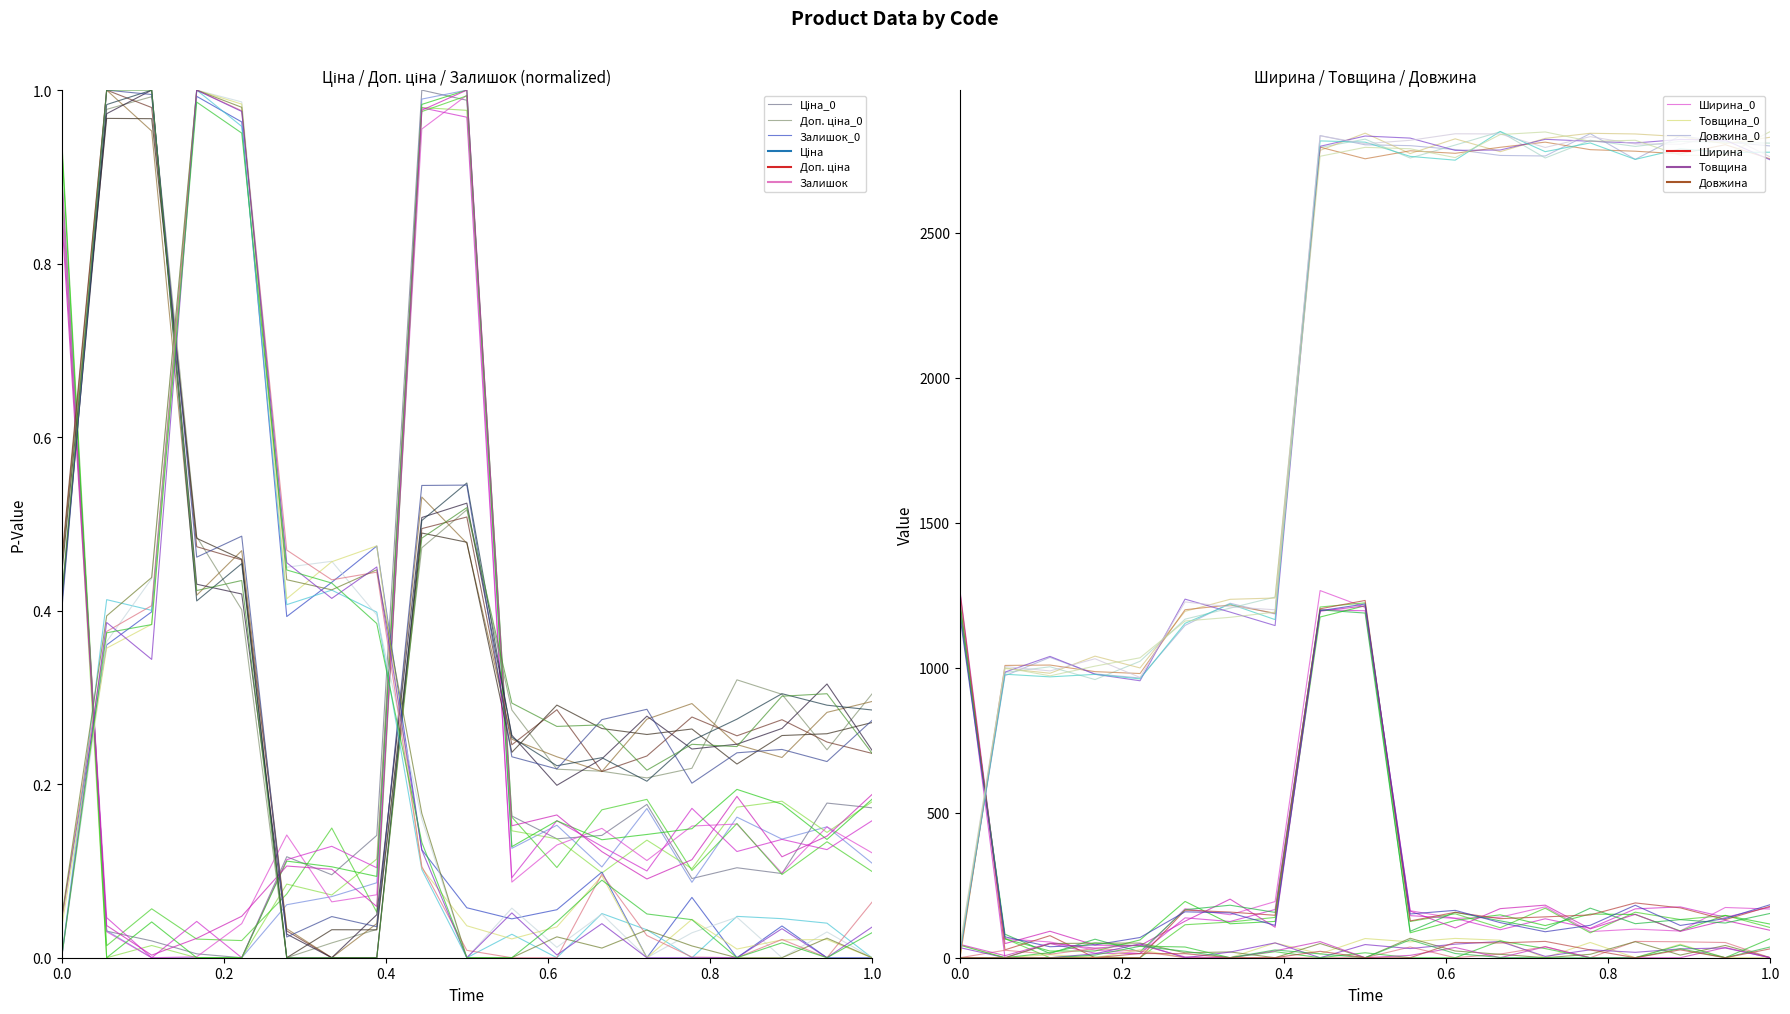

What is the spread (max minus min) of values at 12?

2767.1